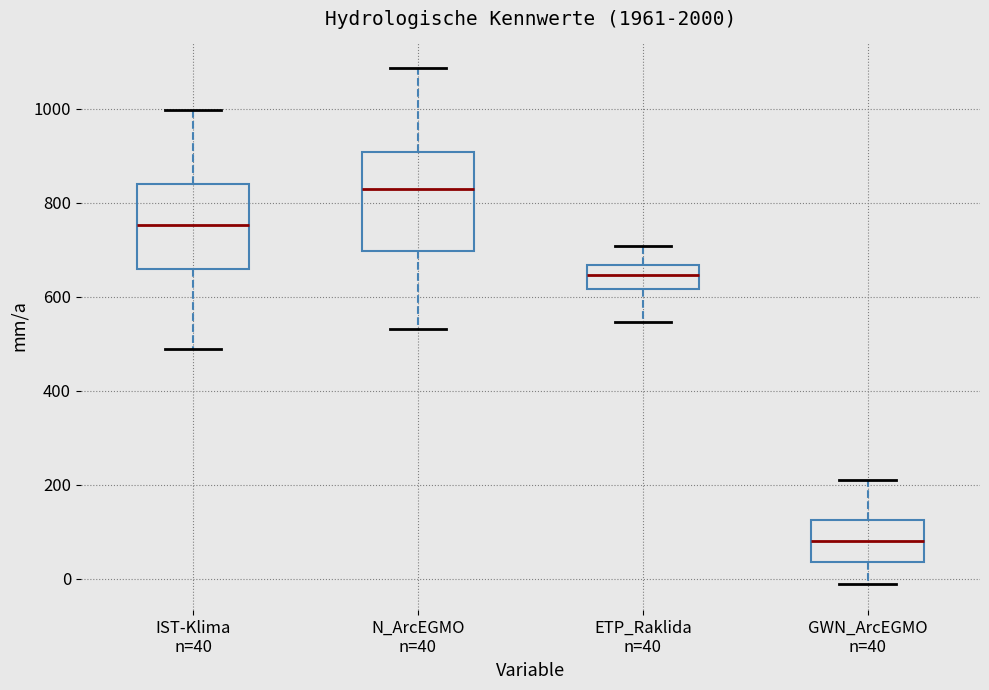

Where is the lower edge of the box for N_ArcEGMO n=40 on the y-axis? The values are not printed on the chart, so give them approximately, as read against the axis.

700